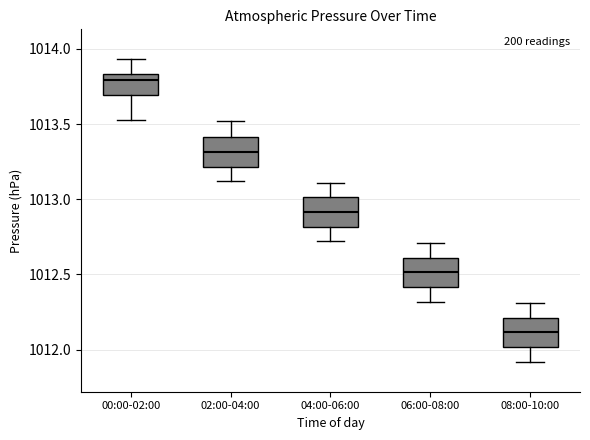

Reading left to right, read every box against the y-axis: the position of its median line, the range the box covers, and the ends of its whiskers. The values are not printed on the chart, so give them approximately, as read against the axis.

00:00-02:00: median 1013.80, box 1013.70 to 1013.85, whiskers 1013.55 to 1013.95
02:00-04:00: median 1013.30, box 1013.20 to 1013.40, whiskers 1013.10 to 1013.50
04:00-06:00: median 1012.90, box 1012.80 to 1013.00, whiskers 1012.70 to 1013.10
06:00-08:00: median 1012.50, box 1012.40 to 1012.60, whiskers 1012.30 to 1012.70
08:00-10:00: median 1012.10, box 1012.00 to 1012.20, whiskers 1011.90 to 1012.30